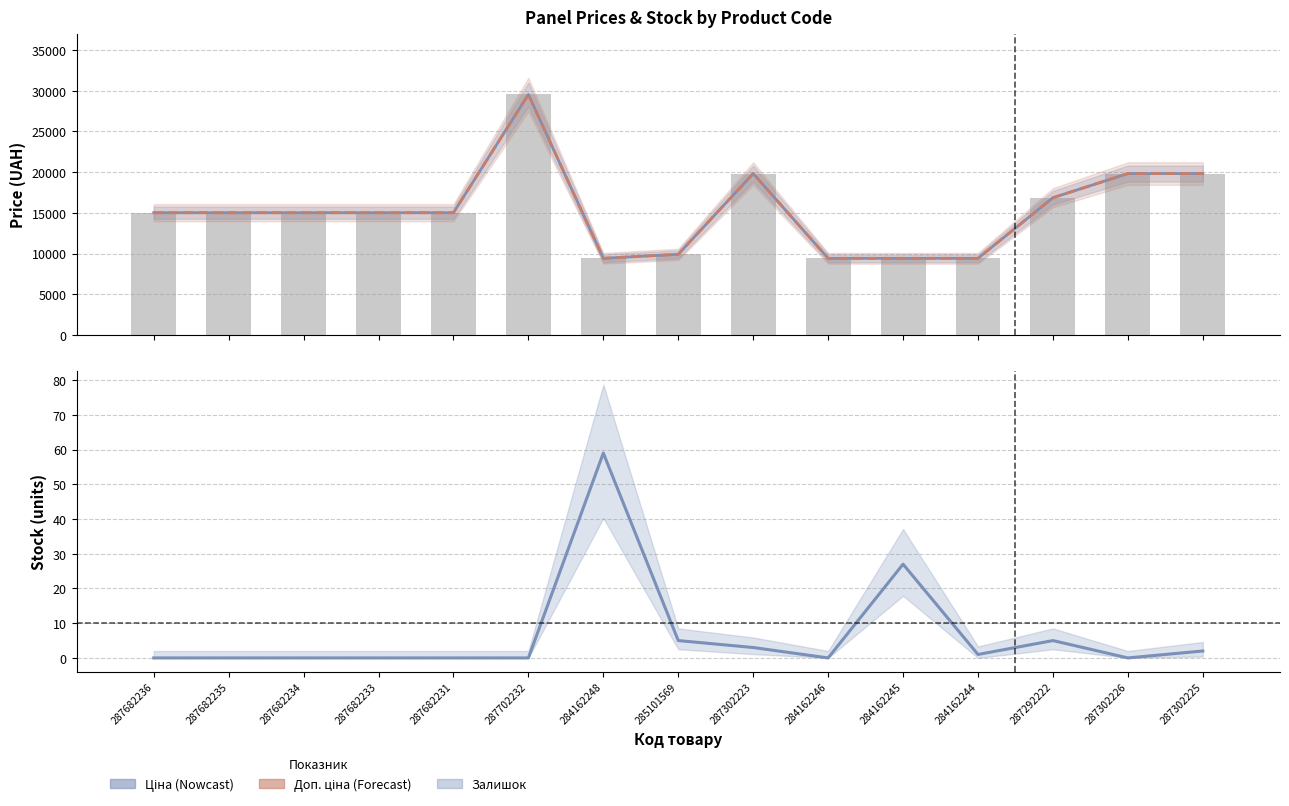

What is the maximum value shown in the chart?

29548.9